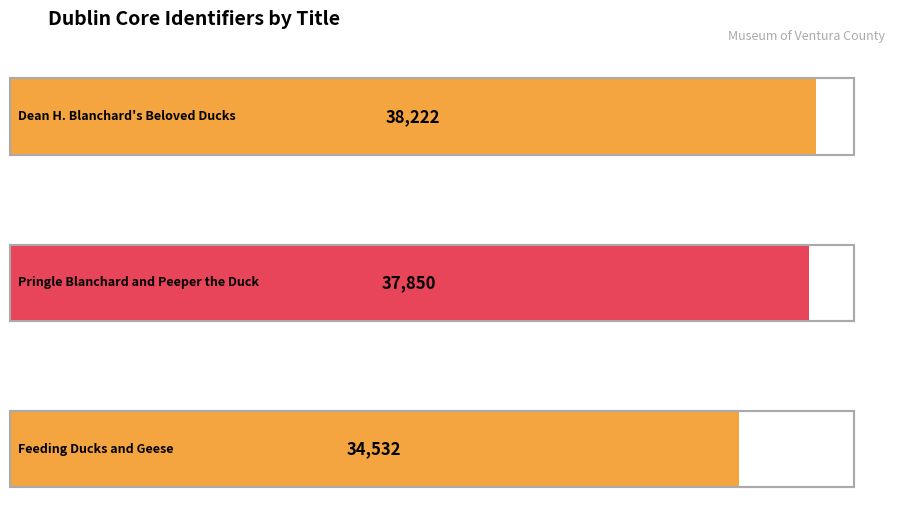

Rank the categories by value from lowest to highest.

Feeding Ducks and Geese, Pringle Blanchard and Peeper the Duck, Dean H. Blanchard's Beloved Ducks